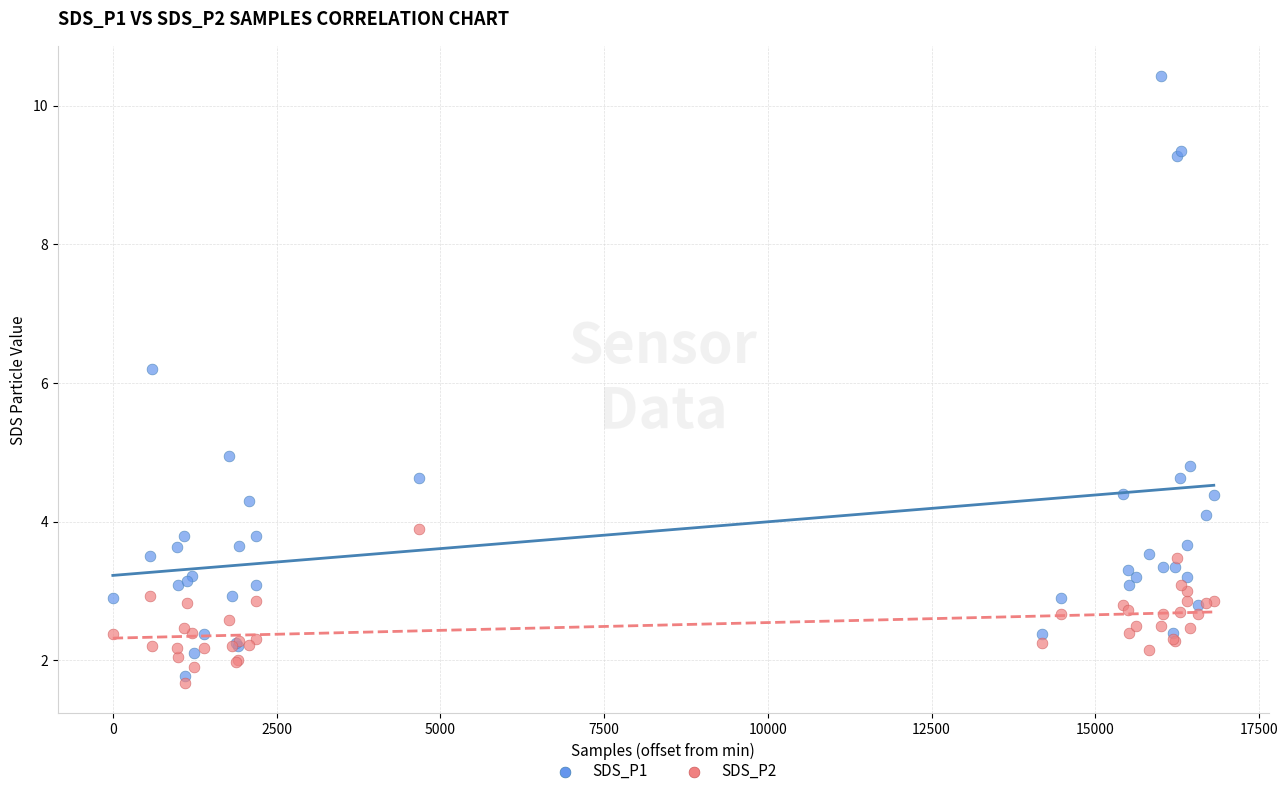

Which series reaches the minimum Y coordinate?

SDS_P2